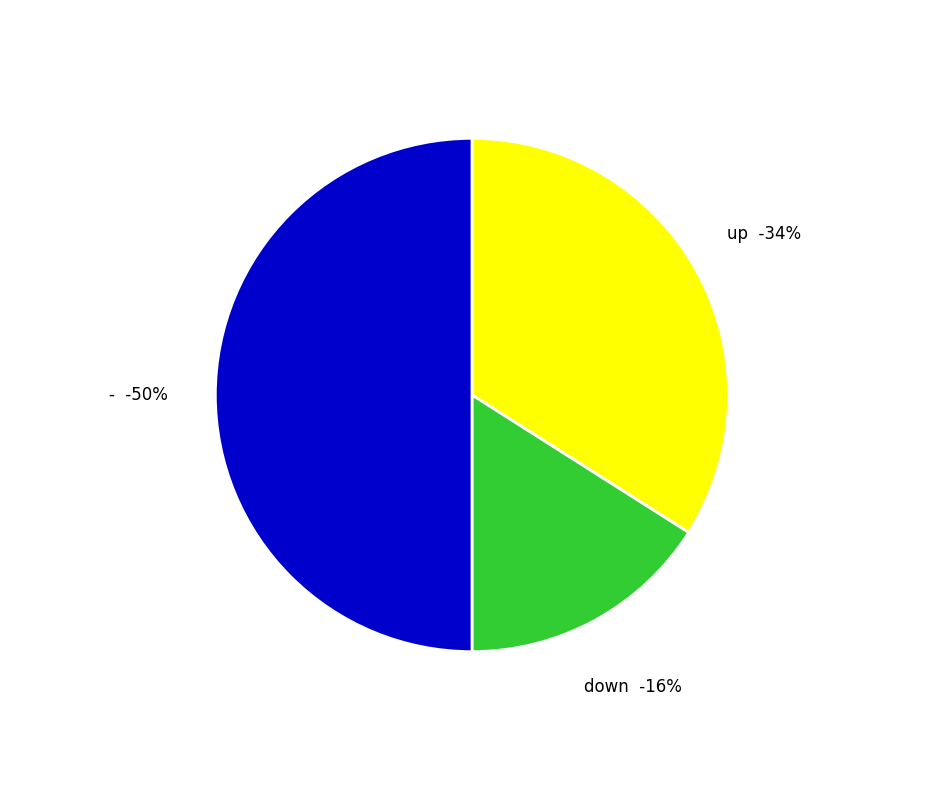

To the nearest percent, what is the average slice percentage?

33%